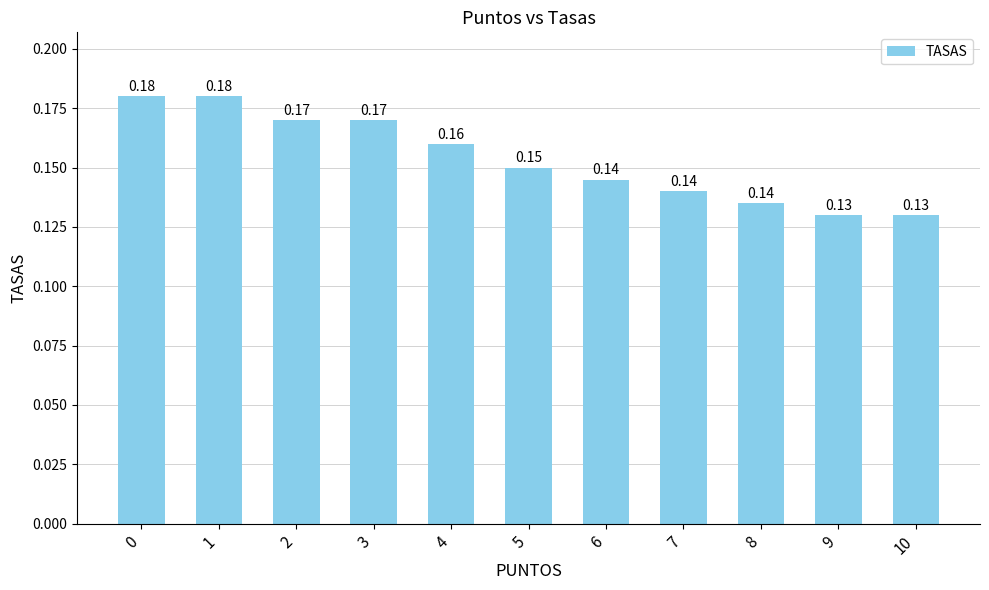

What is the sum of all values?

1.7